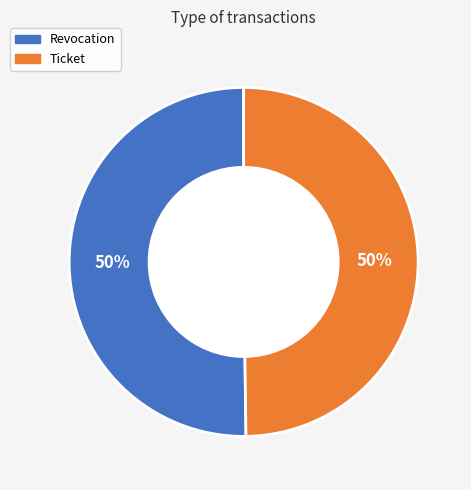

Is the sum of Revocation and Ticket greater than half?

Yes